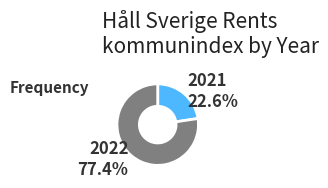

To the nearest percent, what is the average slice percentage?

50%